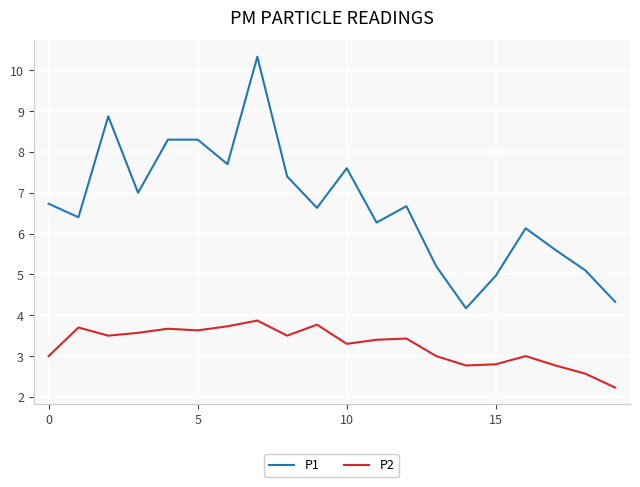

True or false: P2 and P1 intersect in this chart.

False